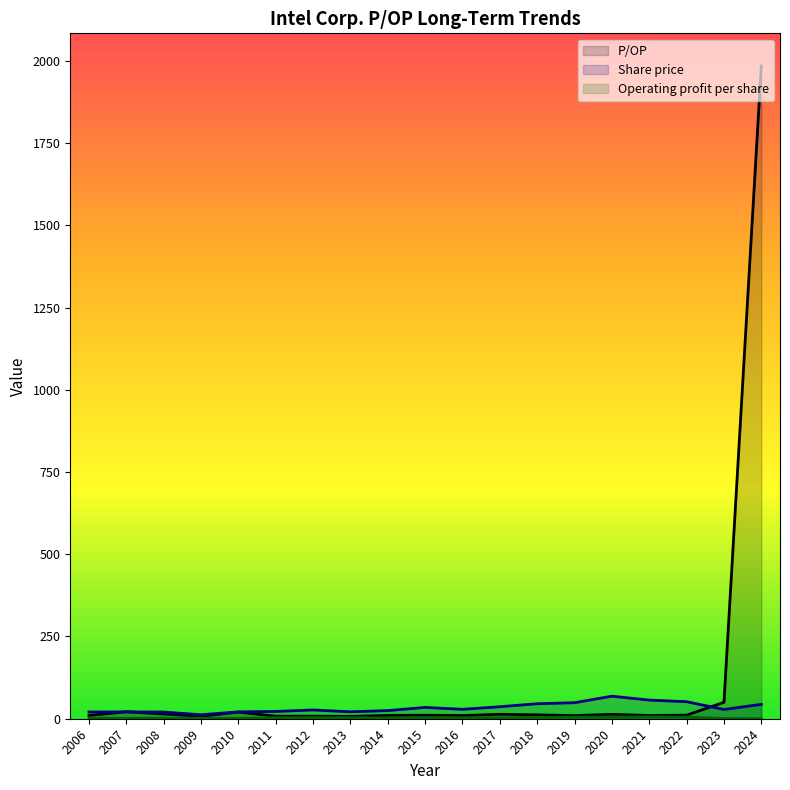

Which series ends up on top after the final intersection of Share price and P/OP?

P/OP